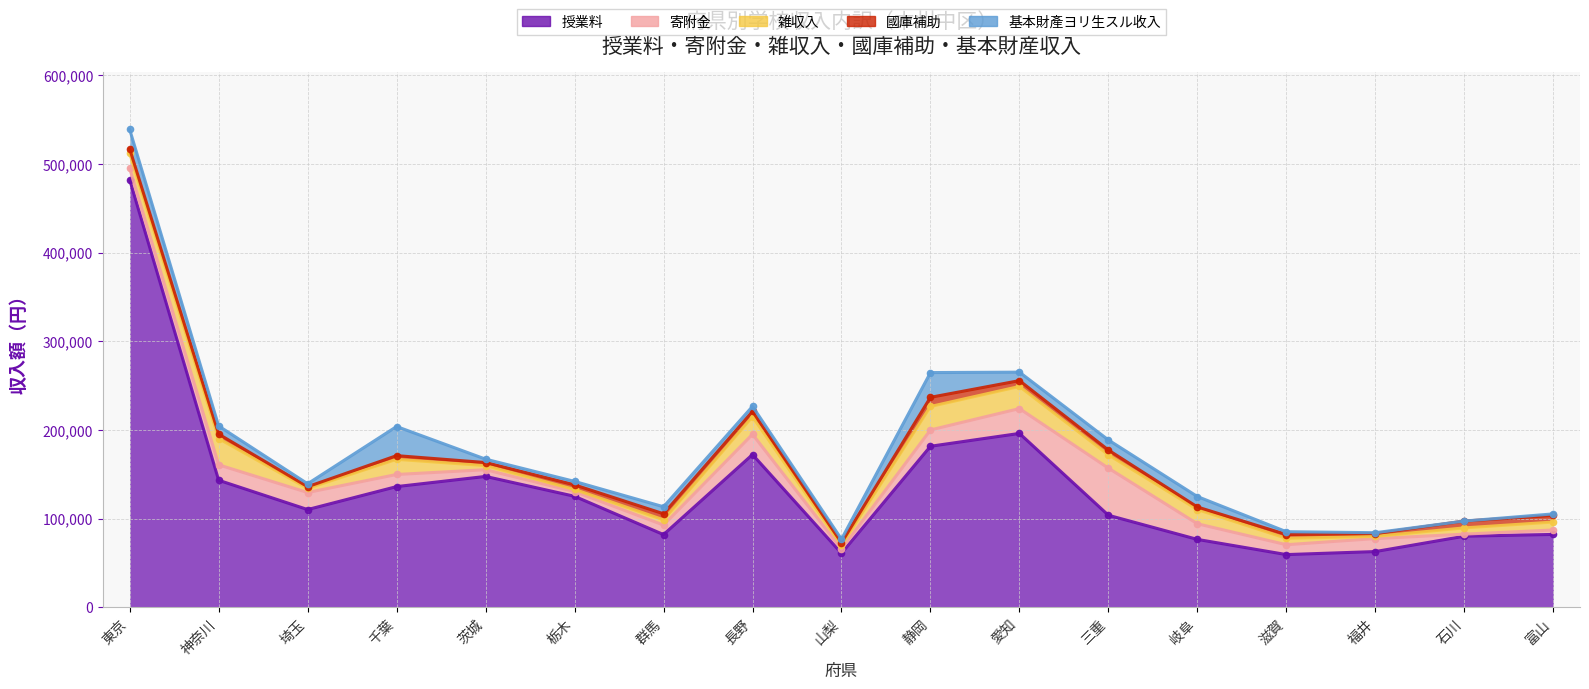

True or false: 寄附金 and 基本財產ヨリ生スル收入 intersect in this chart.

True